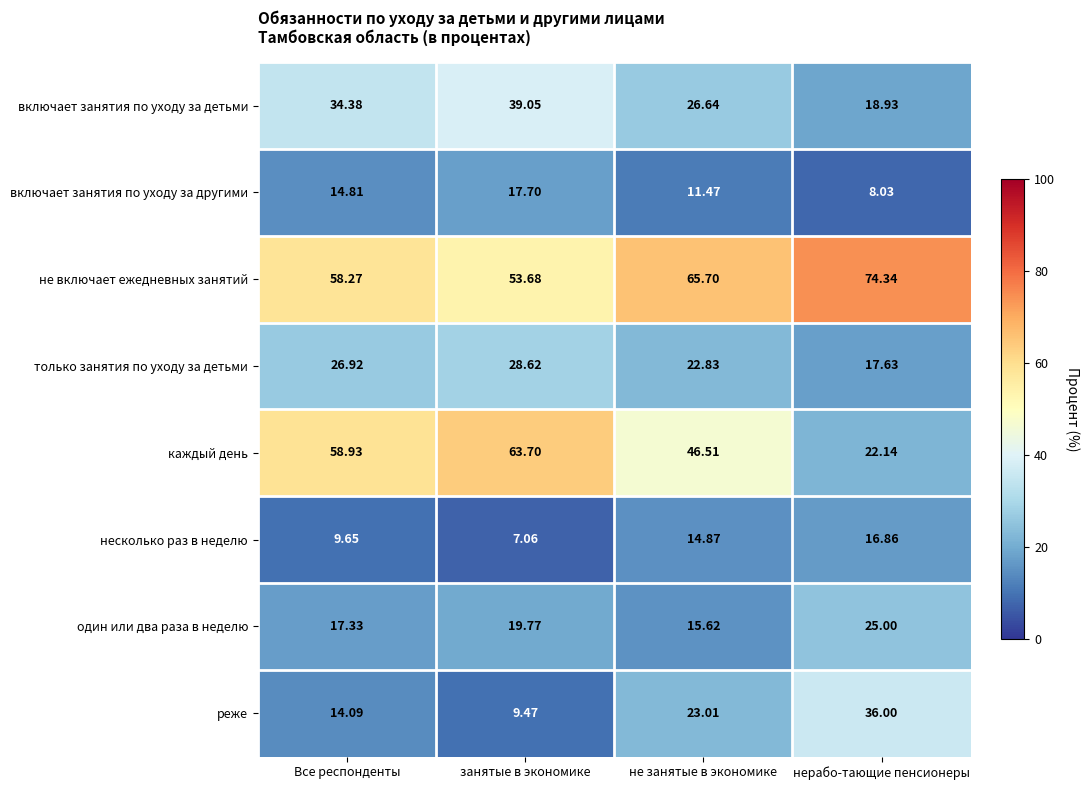

At which label does только занятия по уходу за детьми reach its minimum?

нерабо-тающие пенсионеры